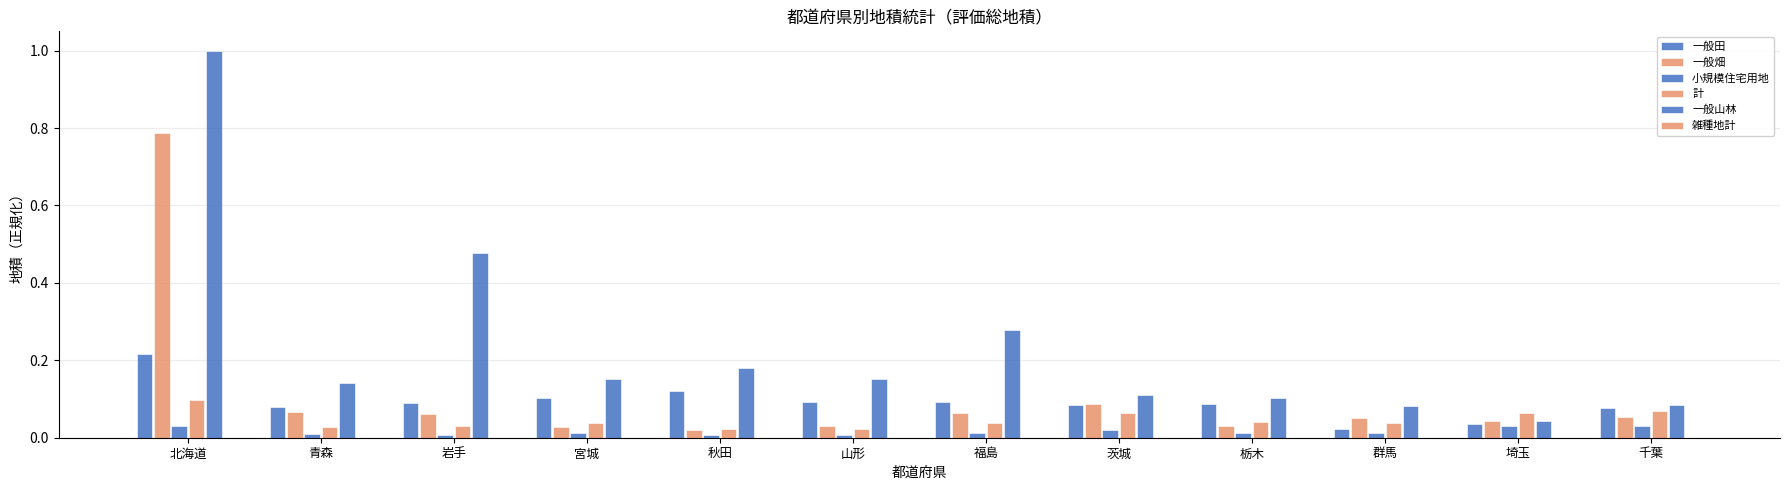

List the series in order of their peak value, lowest first.

雑種地計, 小規模住宅用地, 計, 一般田, 一般畑, 一般山林